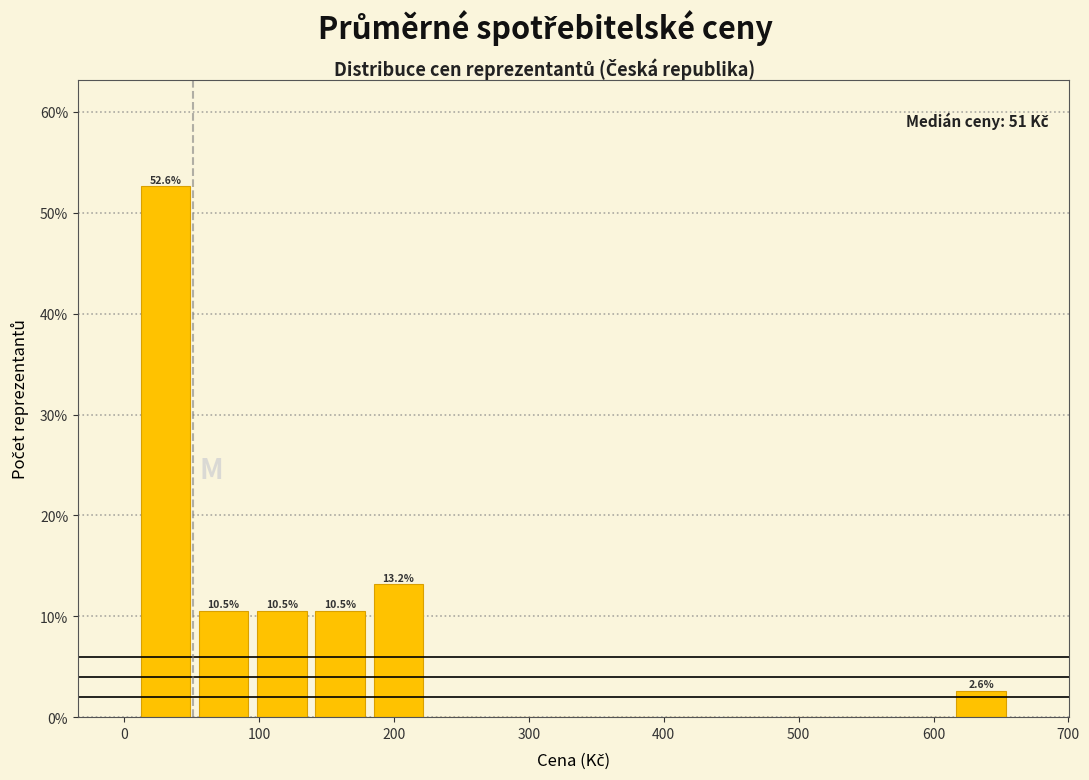

Which range on the x-axis has the tallest bar?

10 to 50